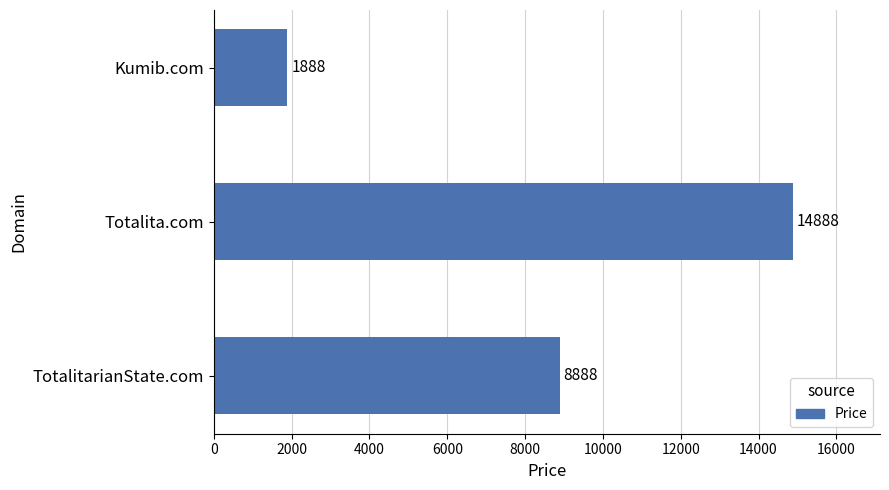

Which category has the lowest value across all series?

Kumib.com